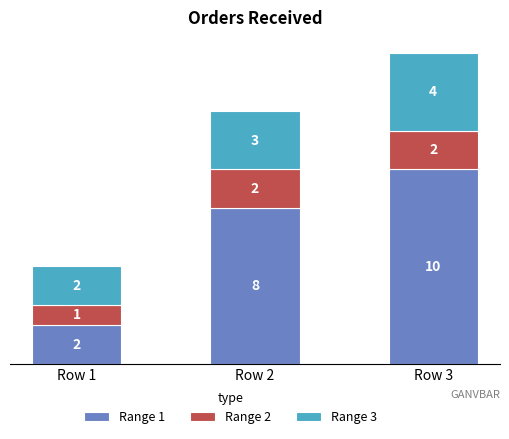

True or false: Range 1 has a value of 2 at Row 1.

True